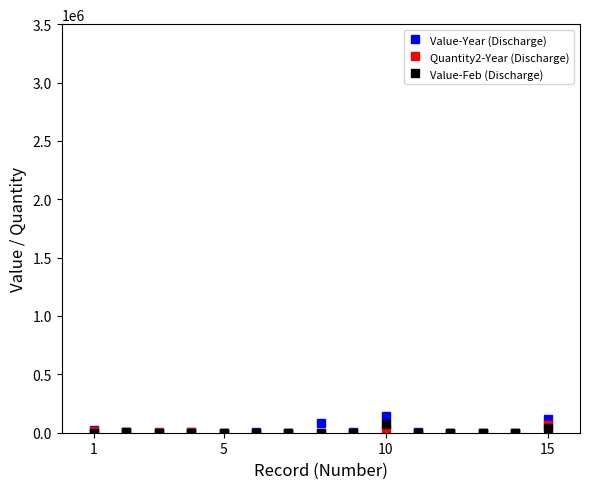

Which series has the widest spread of values?

Value-Year (Discharge)